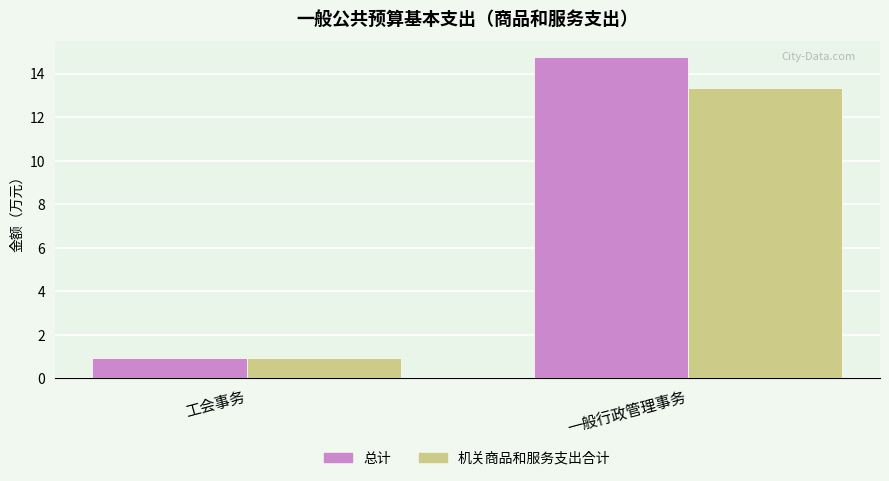

What position from the left is 工会事务?

1